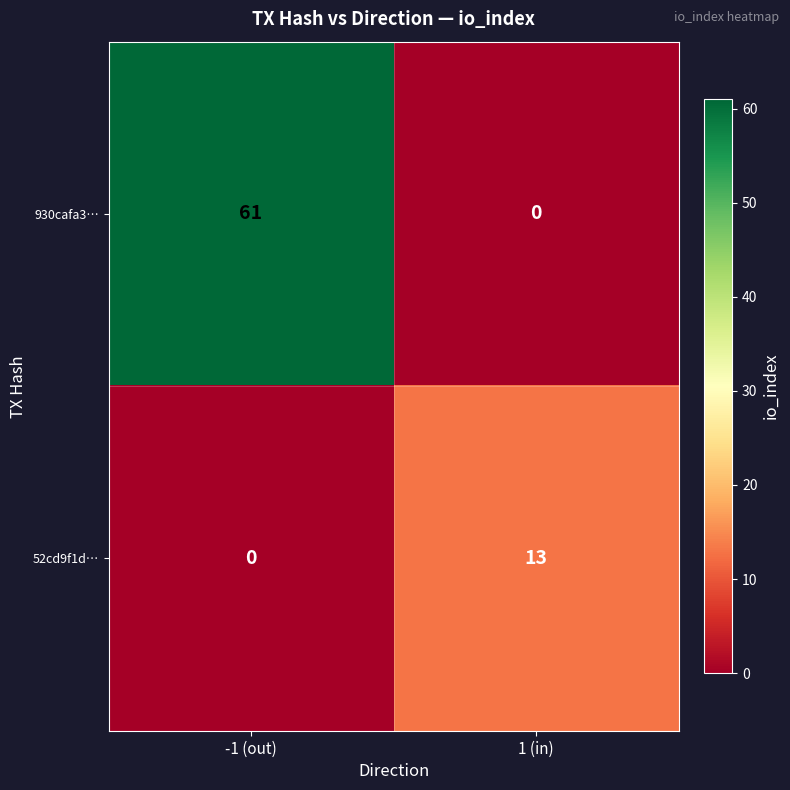

List the series in order of their peak value, highest first.

930cafa3…, 52cd9f1d…